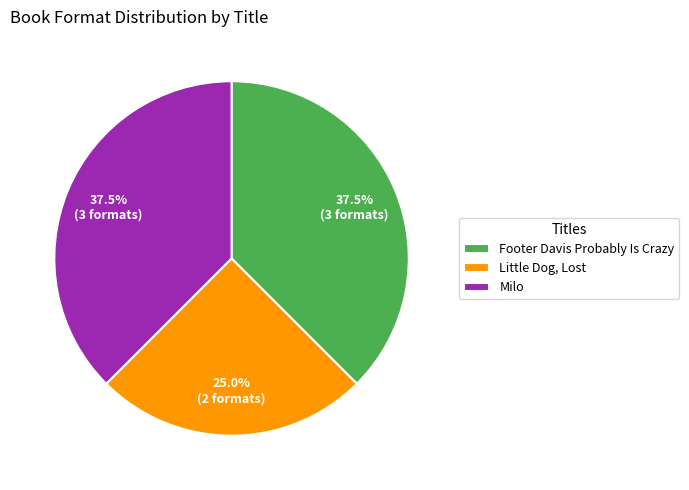

What portion of the pie excludes Footer Davis Probably Is Crazy?

62.5%